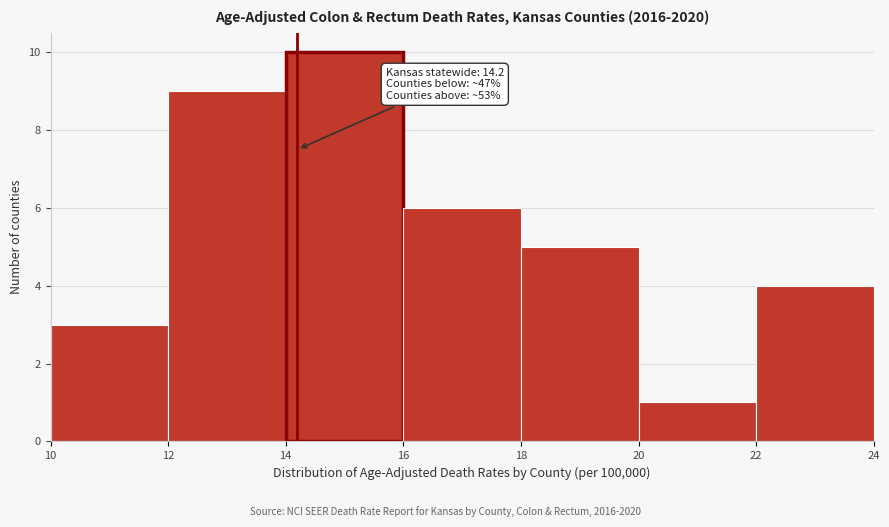

Which range on the x-axis has the tallest bar?

14 to 16